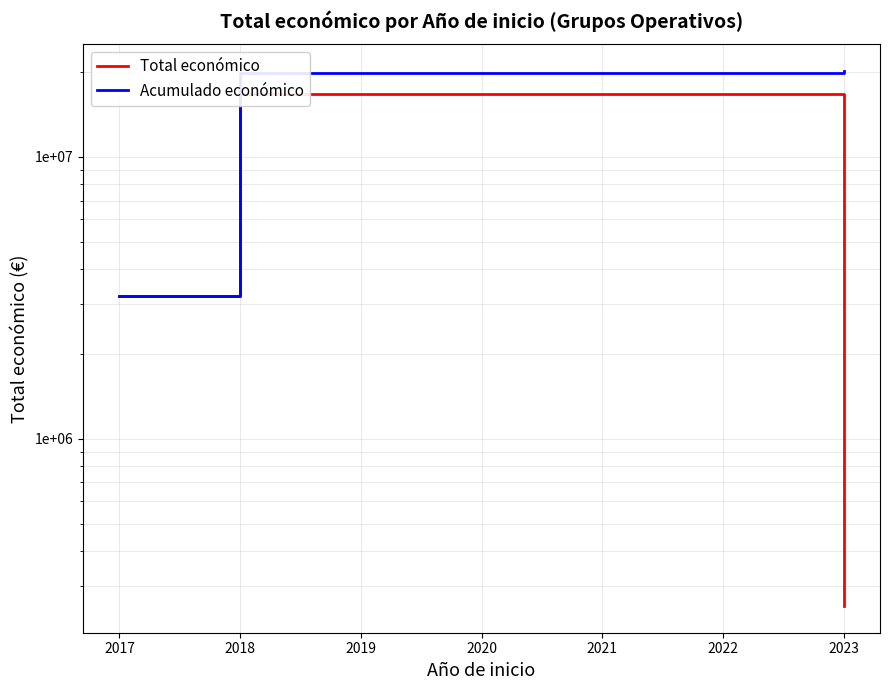

How many lines are shown in the chart?

2